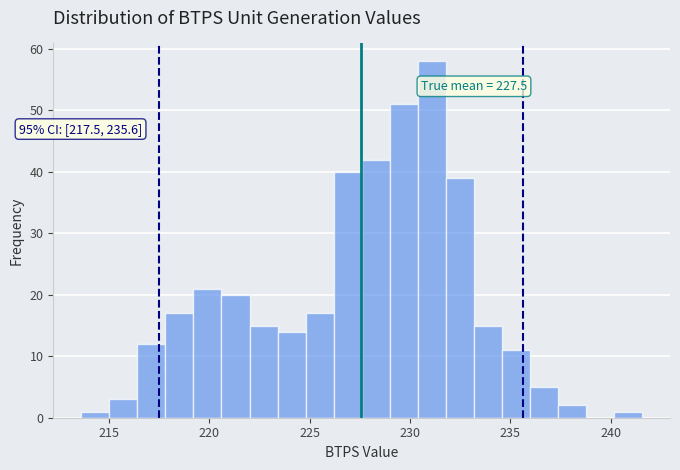

Around what value on the x-axis is the tallest bar? Give the approximate position of its centre, as read against the axis.

231.0